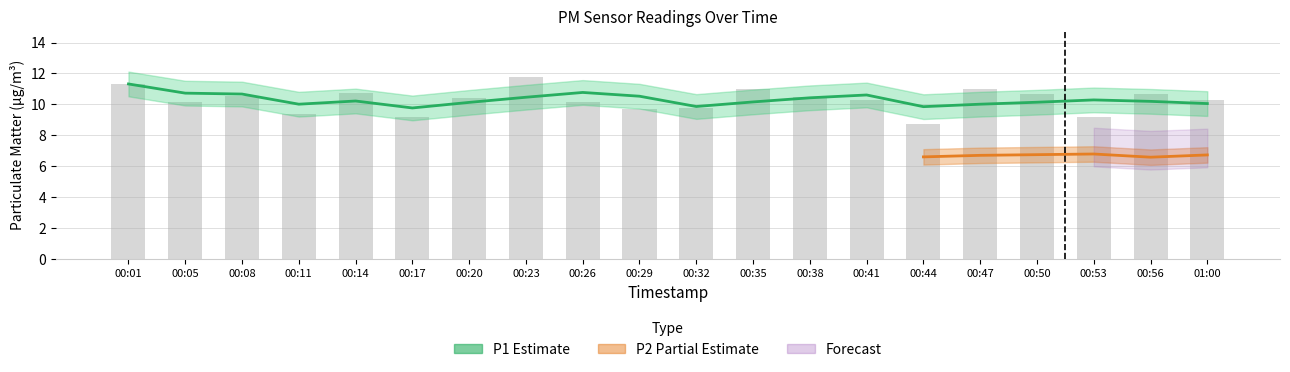

Is it true that the value at 00:08 is 18.6?

False